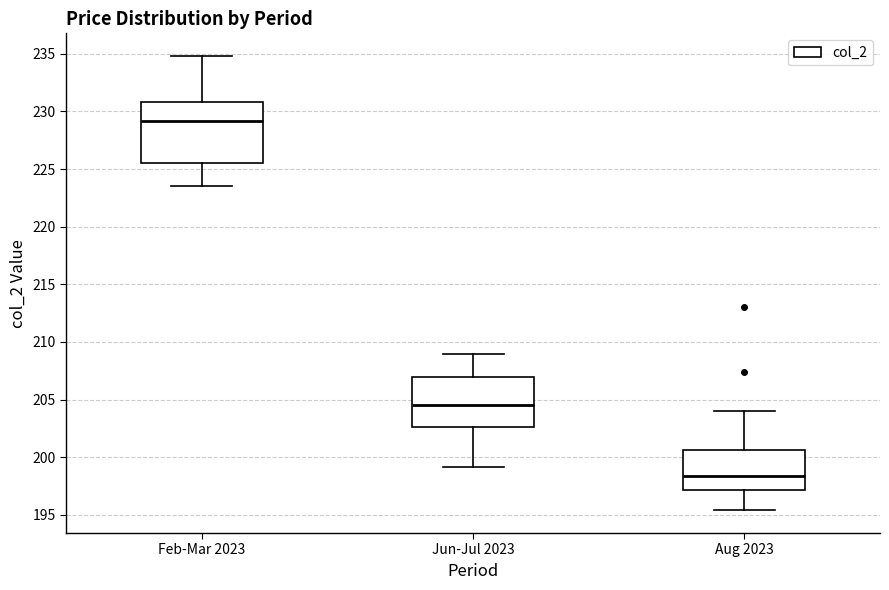

Reading left to right, transcribe this box plot: for each box, give where its median line is, the range the box spans, and where its two whiskers end, as read against the y-axis. The values are not printed on the chart, so give them approximately, as read against the axis.

Feb-Mar 2023: median 229.0, box 225.5 to 231.0, whiskers 223.5 to 235.0
Jun-Jul 2023: median 204.5, box 202.5 to 207.0, whiskers 199.0 to 209.0
Aug 2023: median 198.5, box 197.0 to 200.5, whiskers 195.5 to 204.0